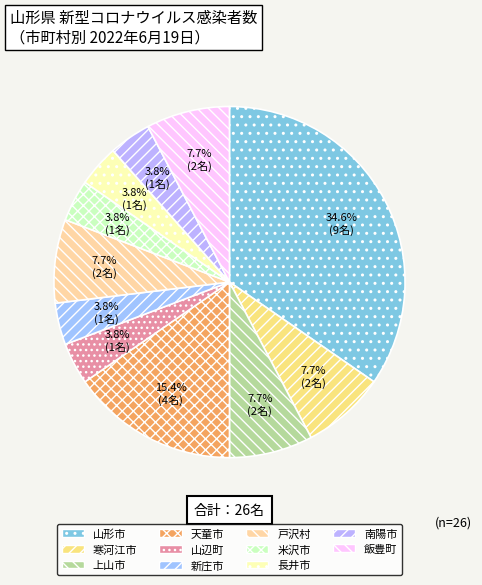

What is the change in value from 山形市 to 寒河江市?

-7